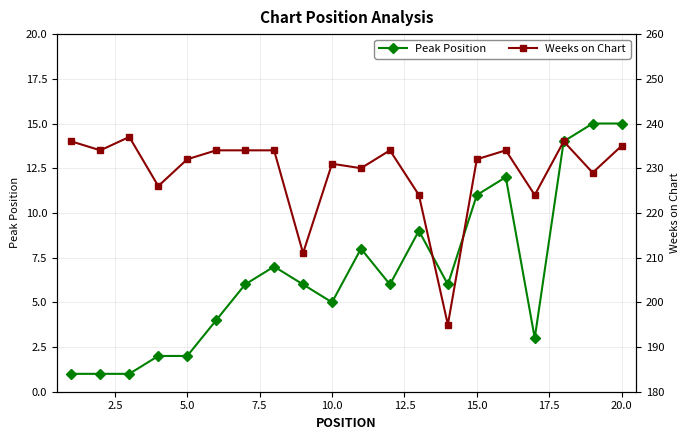

True or false: Peak Position has more than 1 interior local peaks.

True